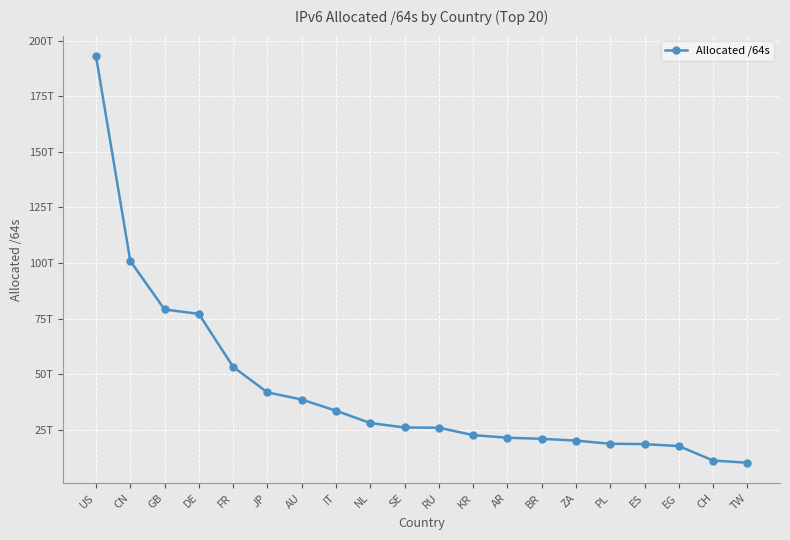

Is this an area chart (filled region under the line)?

No